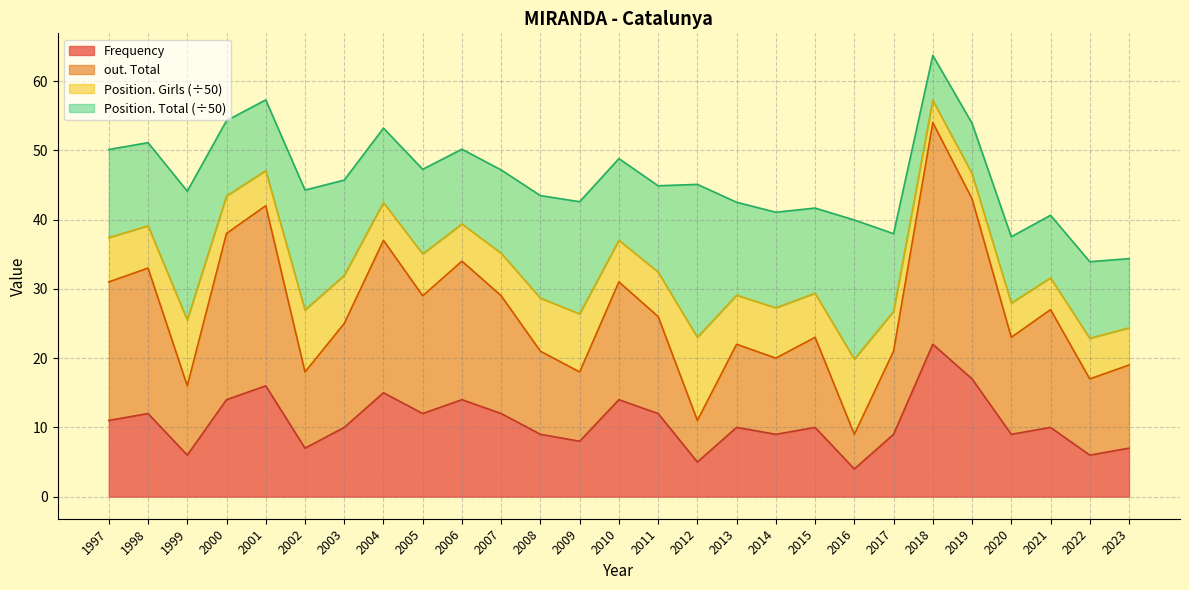

What is the value of the Frequency point at the 27th from the left?

7